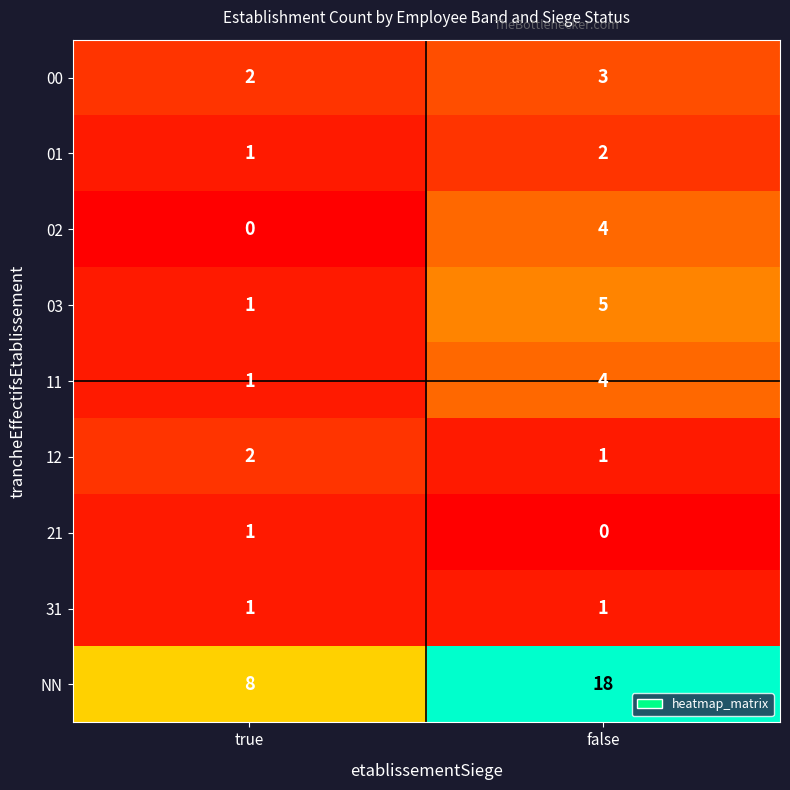

Count the number of data series in this chart.

9